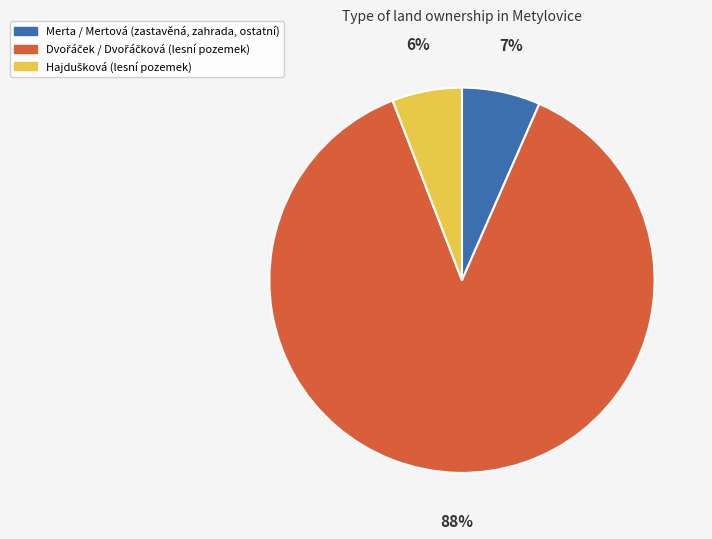

Does any single category account for the majority?

Yes